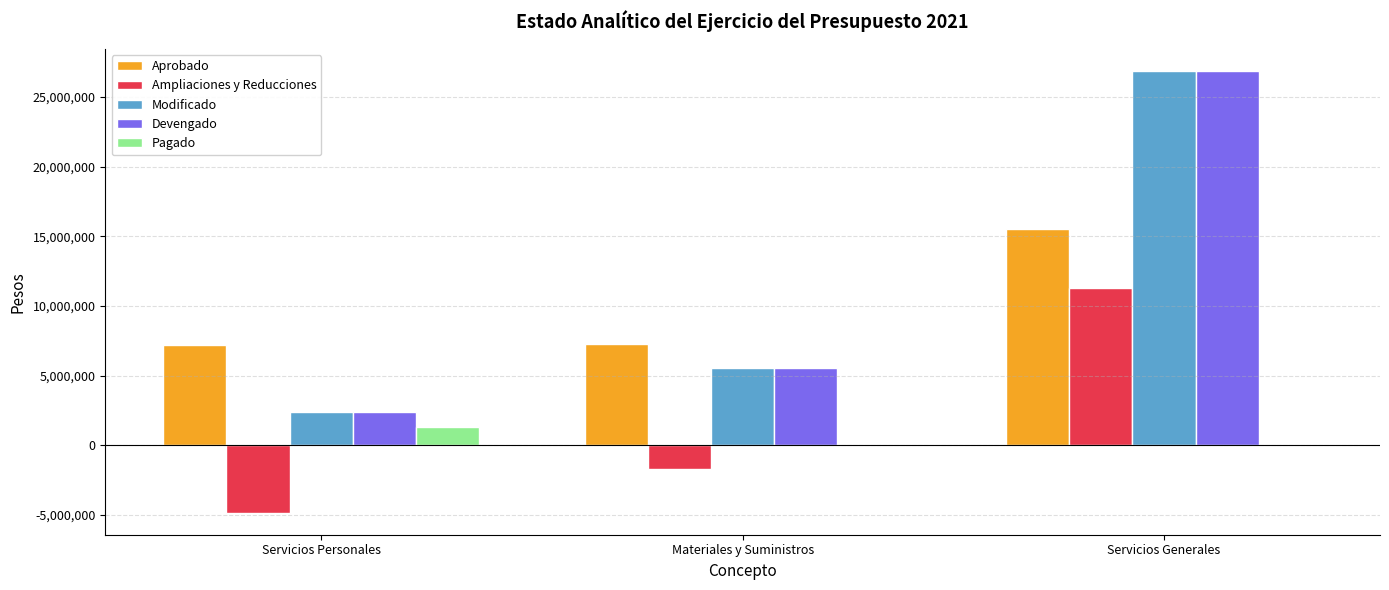

How many categories are shown in the chart?

3